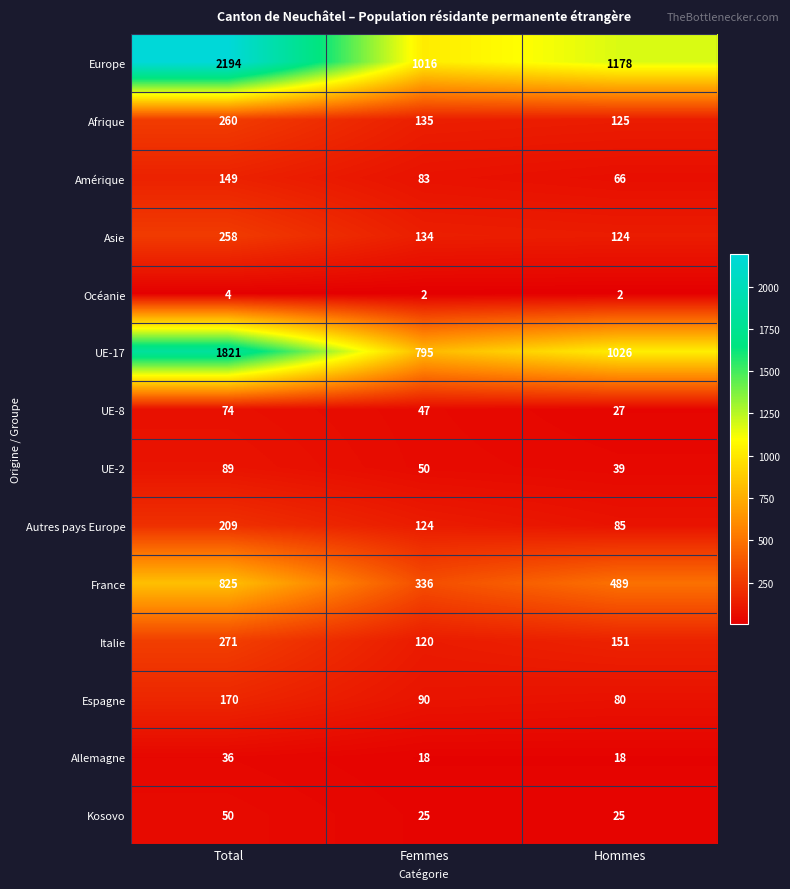

Rank the series by their maximum value, from highest to lowest.

Europe, UE-17, France, Italie, Afrique, Asie, Autres pays Europe, Espagne, Amérique, UE-2, UE-8, Kosovo, Allemagne, Océanie